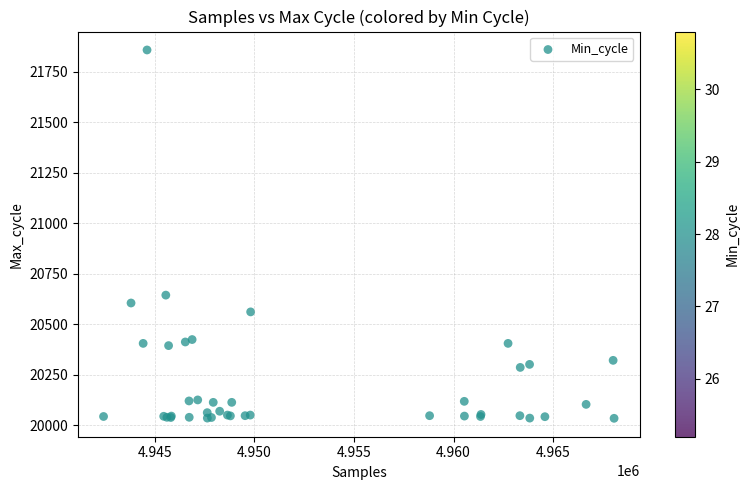

What Y value in the scatter plot is closest to 20946?

20644